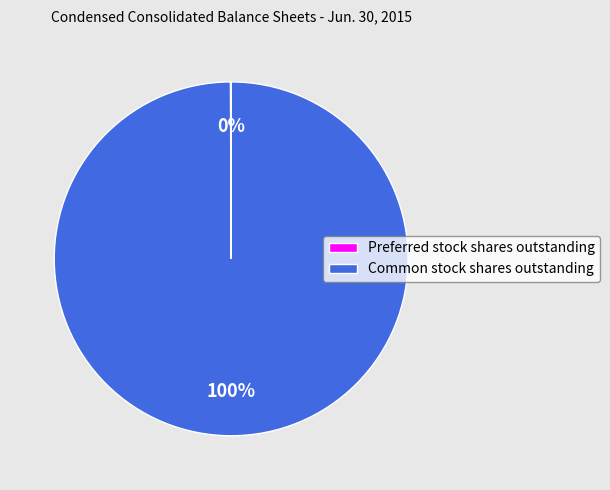

Is there a majority slice in this chart?

Yes